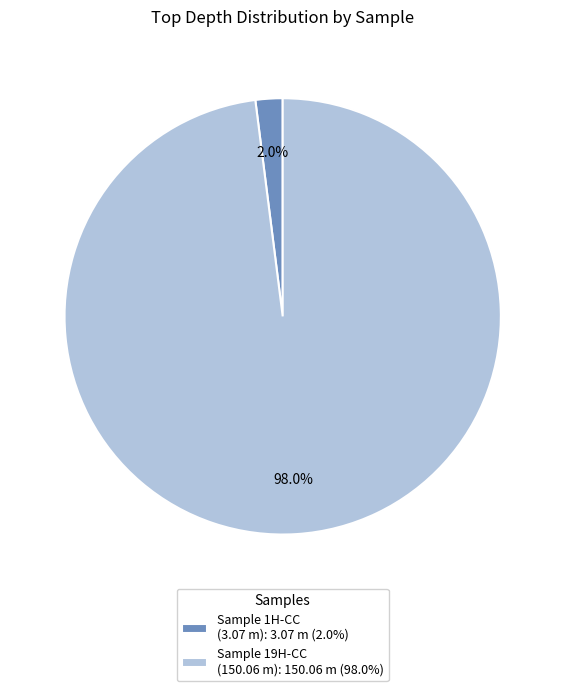

Which slice is the smallest?

Sample 1H-CC (3.07 m): 3.07 m (2.0%)